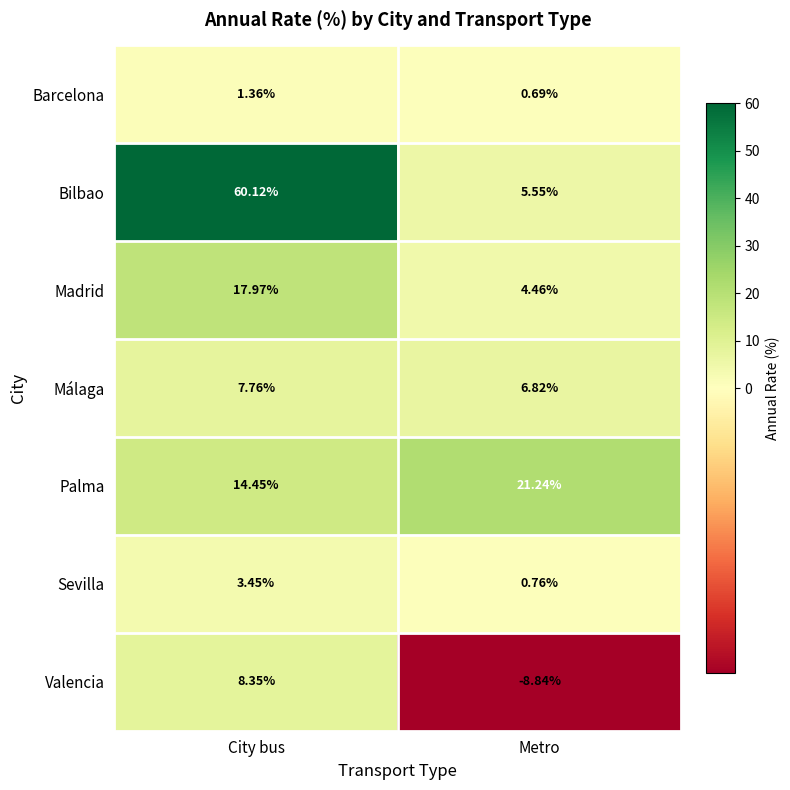

Between City bus and Metro, which series saw the biggest shift?

Bilbao